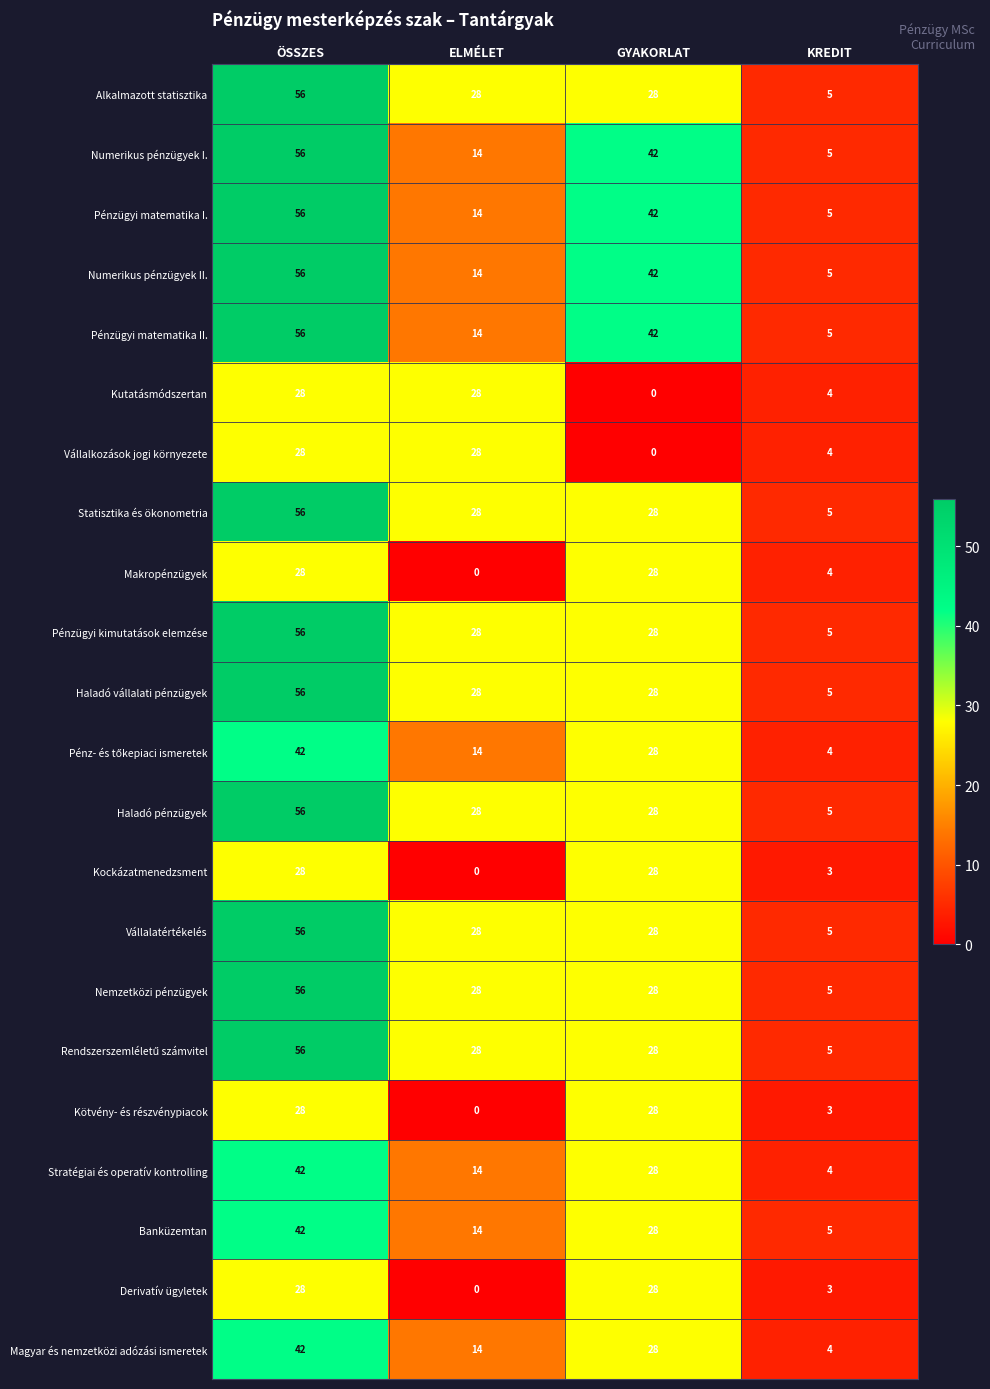

What is the spread (max minus min) of values at GYAKORLAT?

42